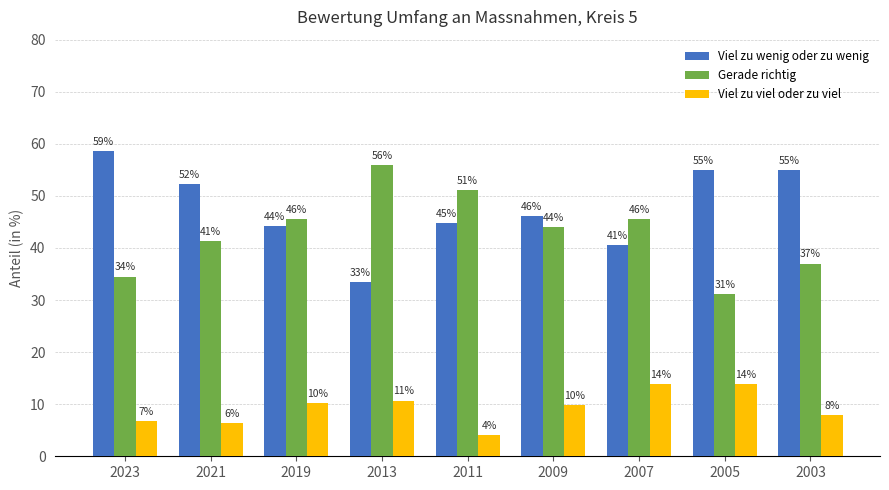

Reading left to right, list all the values displayed in this chart.

Viel zu wenig oder zu wenig: 2023=58.6	2021=52.2	2019=44.2	2013=33.4	2011=44.8	2009=46.1	2007=40.6	2005=55.0	2003=55.0
Gerade richtig: 2023=34.5	2021=41.4	2019=45.6	2013=55.9	2011=51.1	2009=44.0	2007=45.6	2005=31.1	2003=37.0
Viel zu viel oder zu viel: 2023=6.8	2021=6.4	2019=10.2	2013=10.7	2011=4.1	2009=9.9	2007=13.8	2005=13.9	2003=7.9